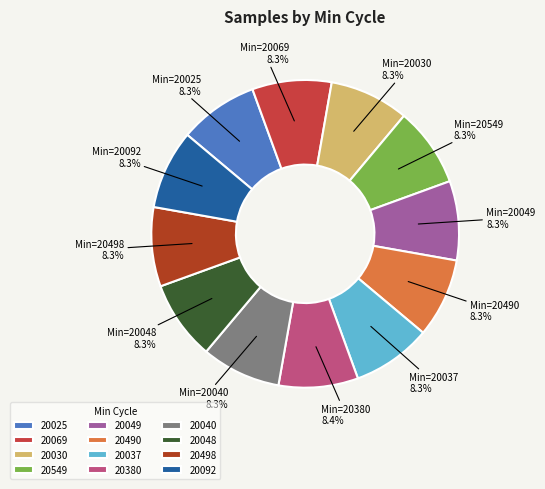

To the nearest percent, what portion does 20069 represent?

8%